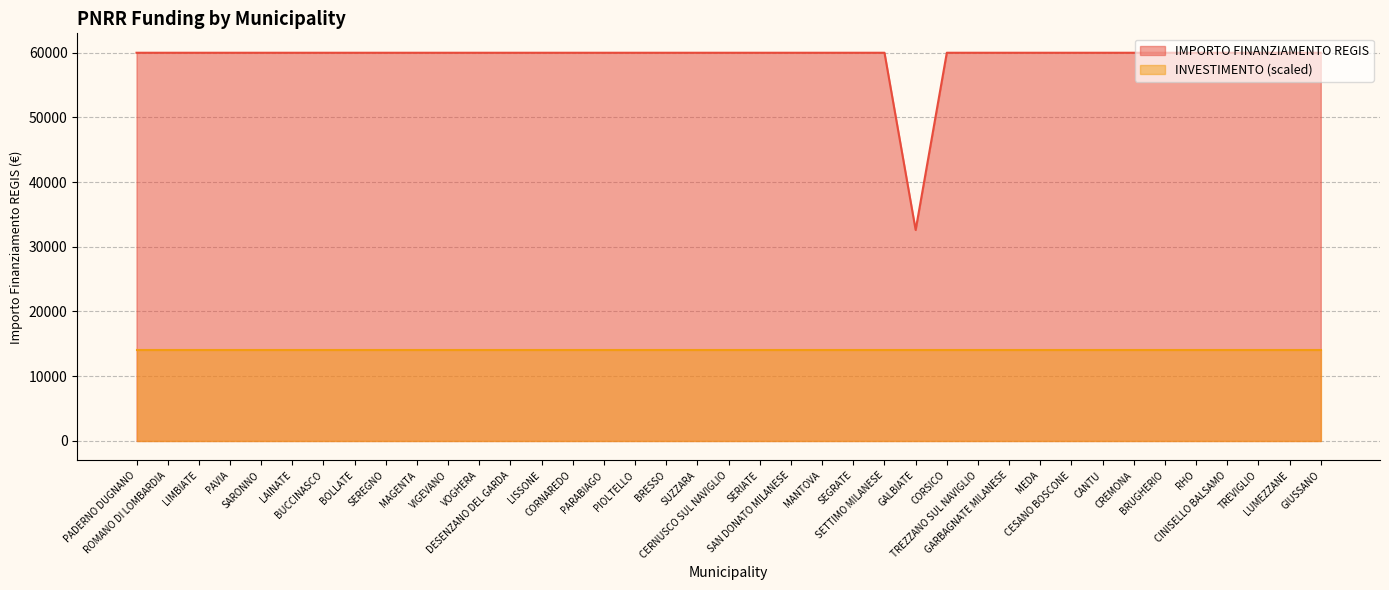

The chart shows a value of 59966 at PAVIA. True or false?

True